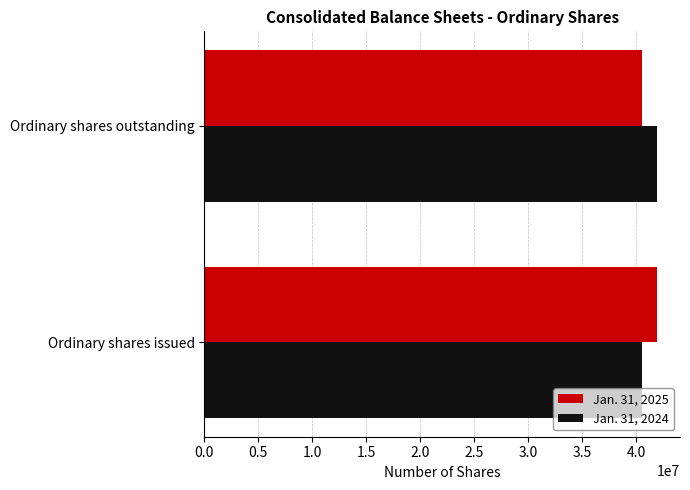

What is the spread (max minus min) of values at Ordinary shares outstanding?

1443401